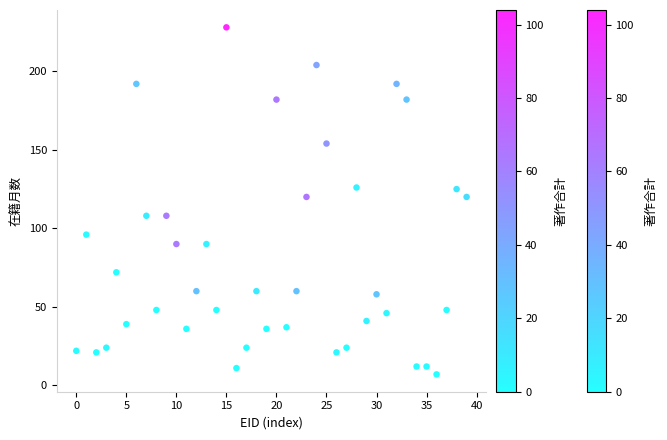

What is the range of Y values (max minus min)?

221